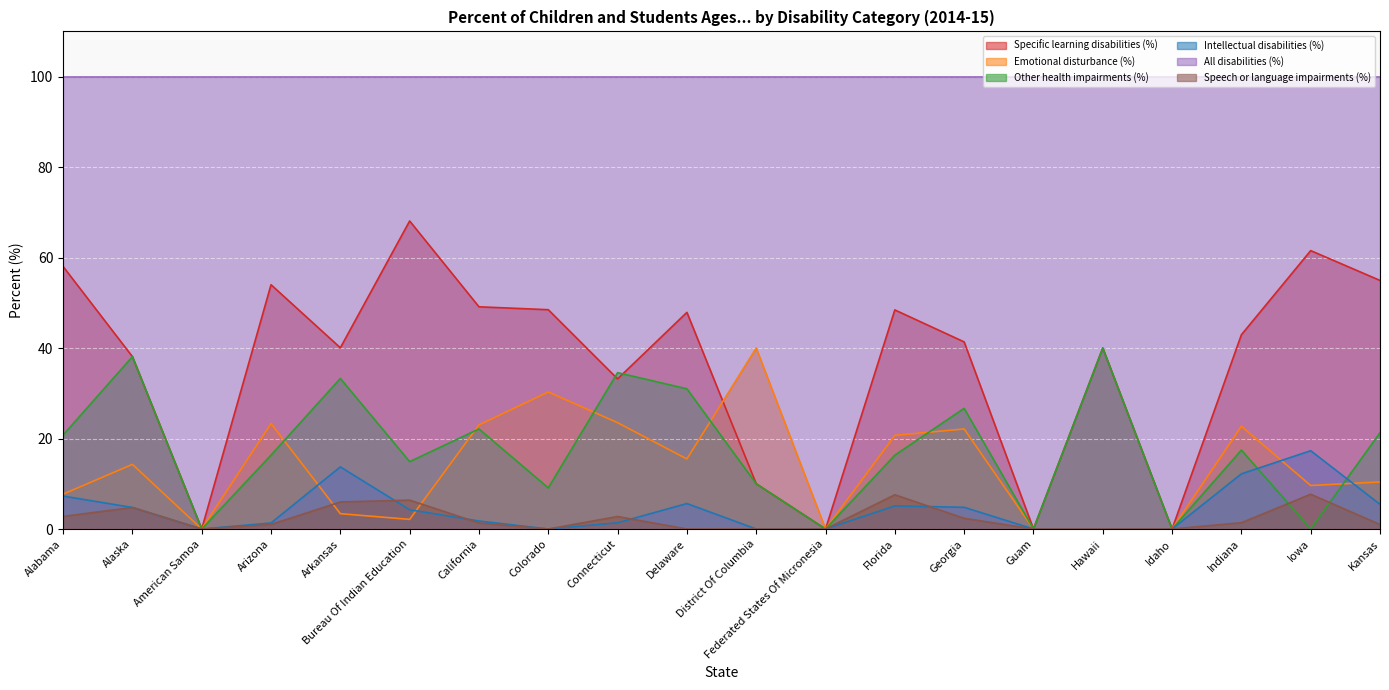

Count the number of data series in this chart.

6